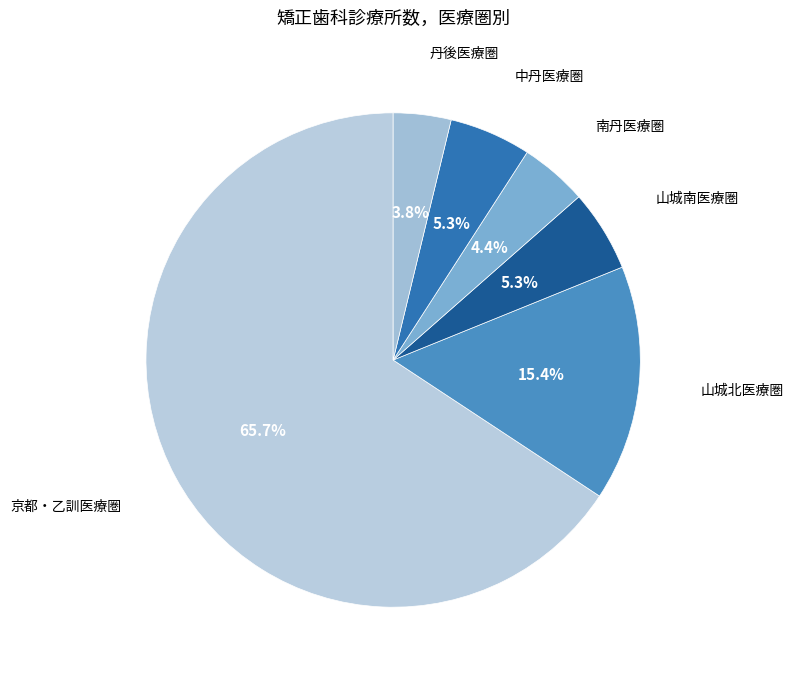

Rank the categories by value from highest to lowest.

京都・乙訓医療圏, 山城北医療圏, 山城南医療圏, 中丹医療圏, 南丹医療圏, 丹後医療圏